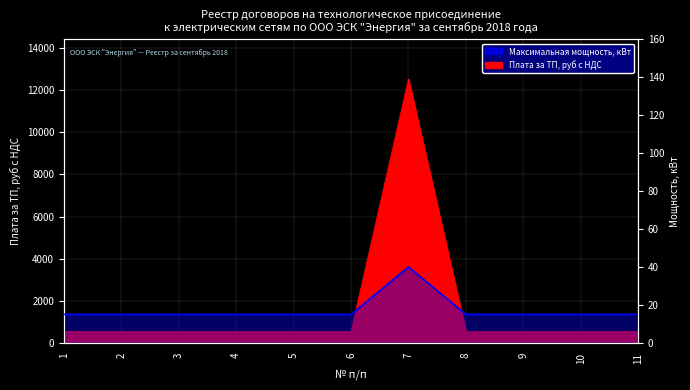

At which label is the value closest to 27?

1